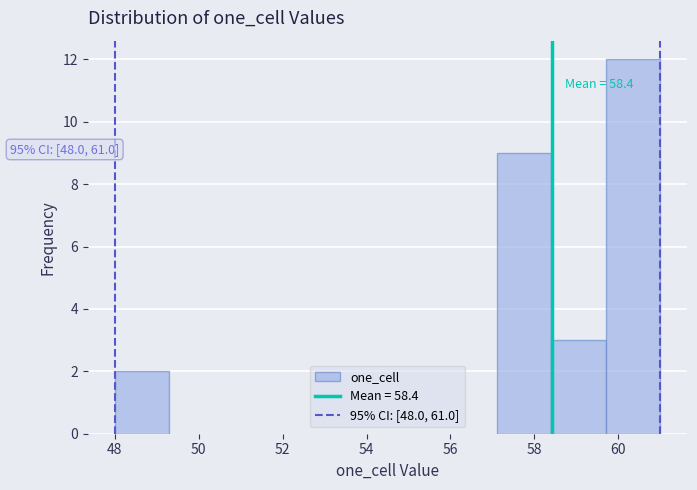

Which range on the x-axis has the tallest bar?

59.7 to 61.0